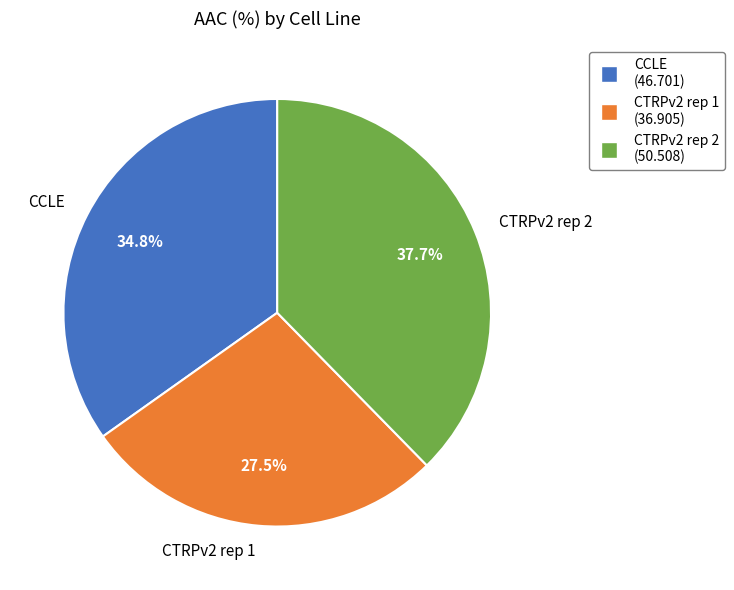

Between CTRPv2 rep 2 and CTRPv2 rep 1, which is larger?

CTRPv2 rep 2